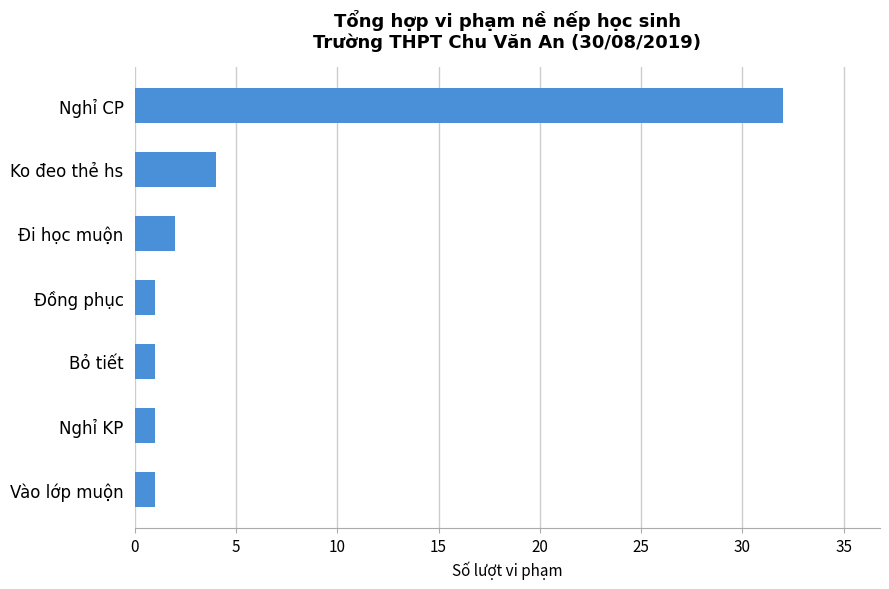

True or false: the data shows 2 at Ko đeo thẻ hs.

False